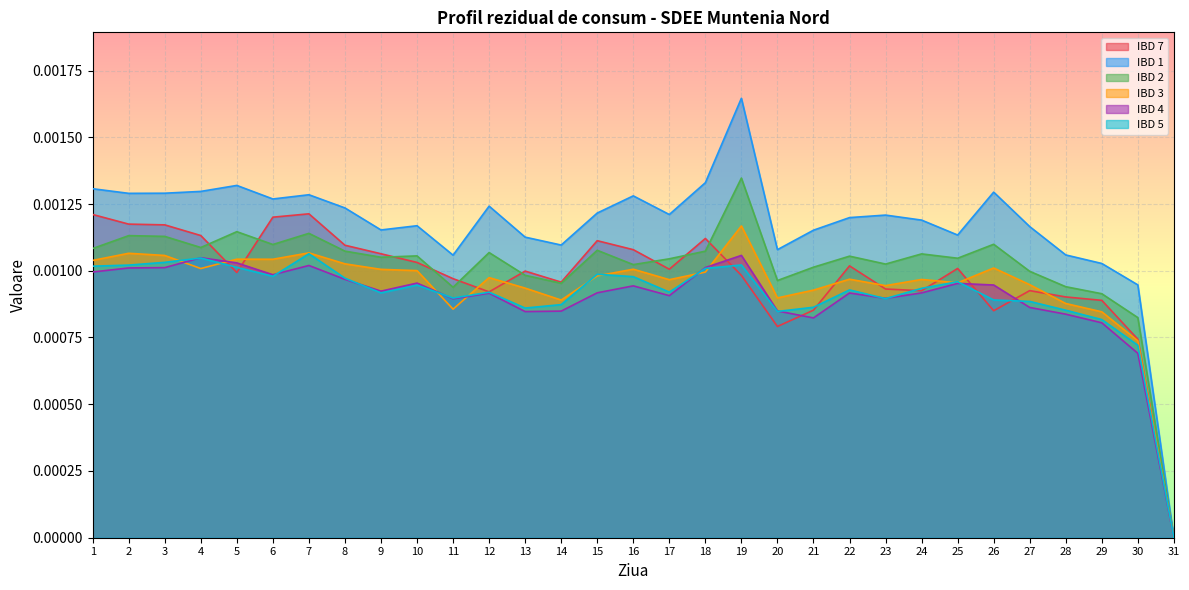

In IBD 3, how many points are lower than both neighbors (excluding endpoints)?

8